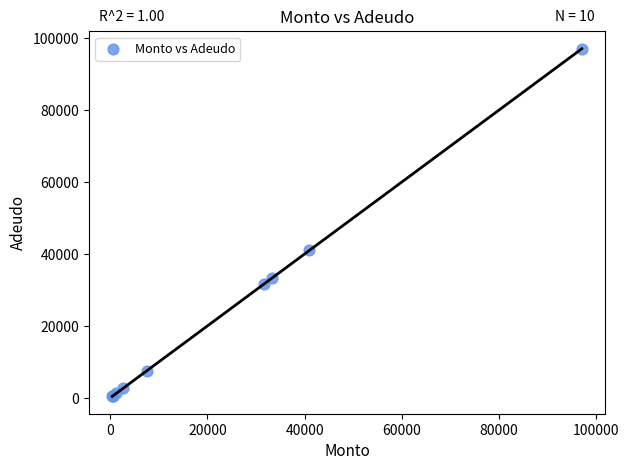

What Y value in the scatter plot is closest to 48720?

41000